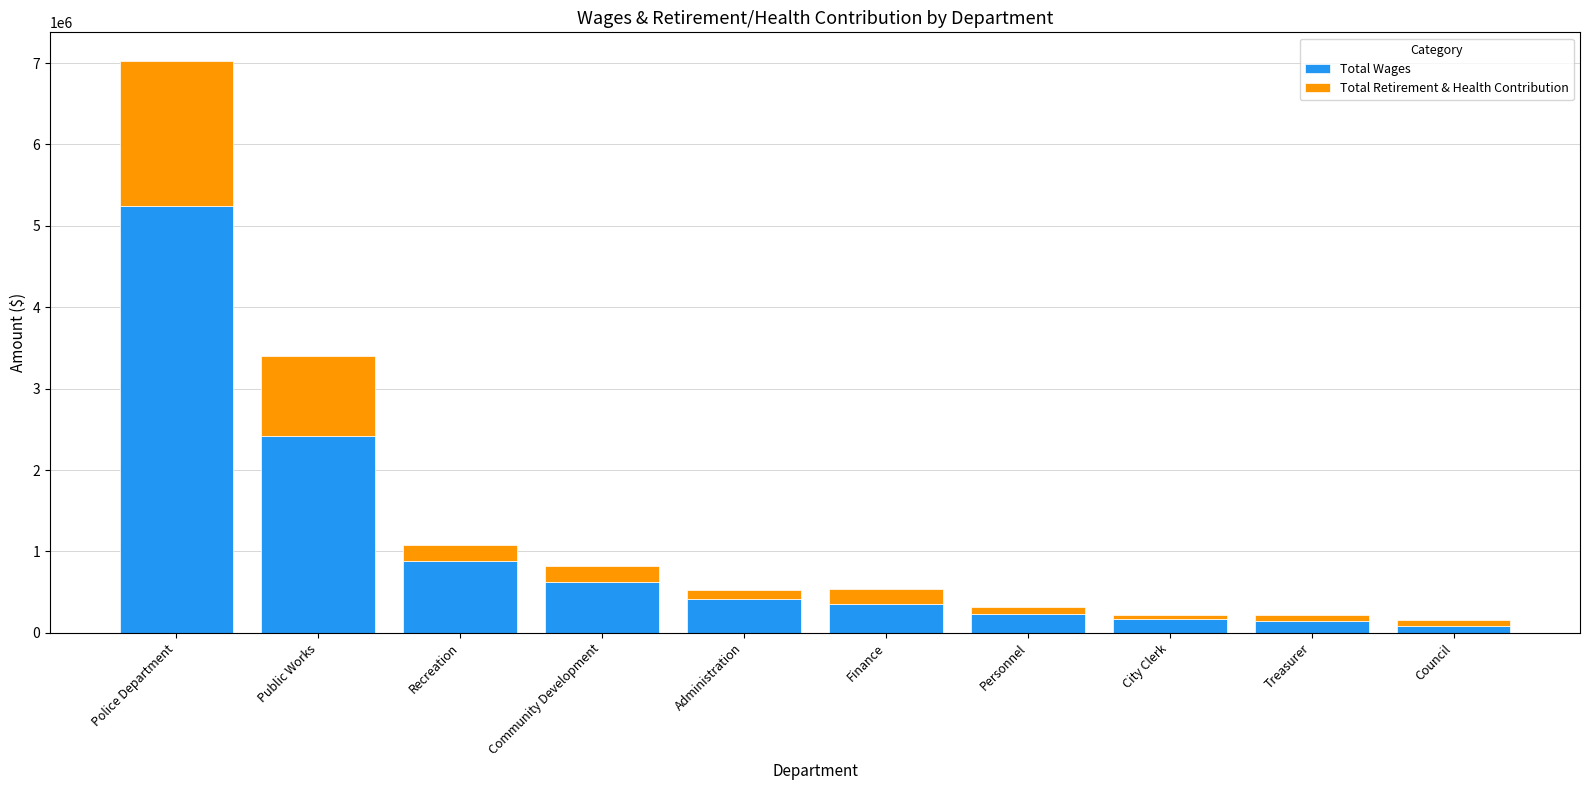

Is it true that Total Wages equals 421071 at Administration?

True